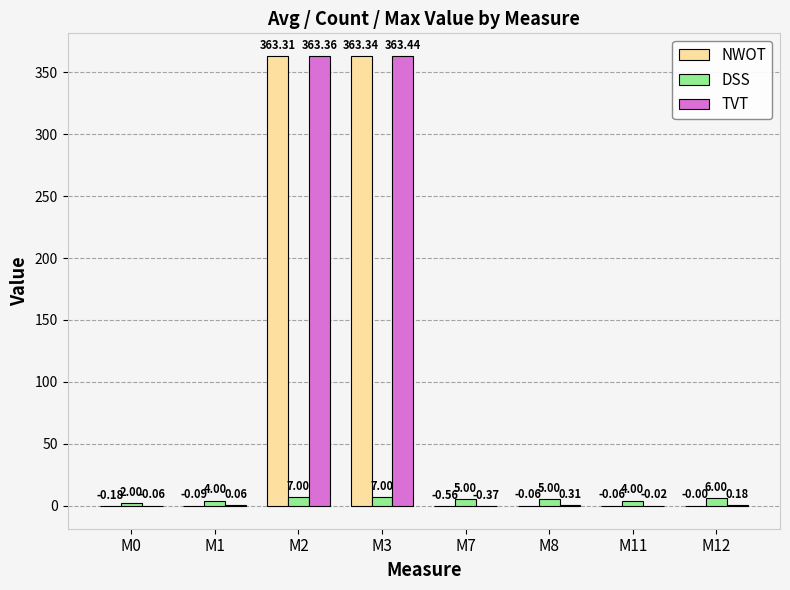

Is the value of DSS at M12 greater than the value of NWOT at M2?

No